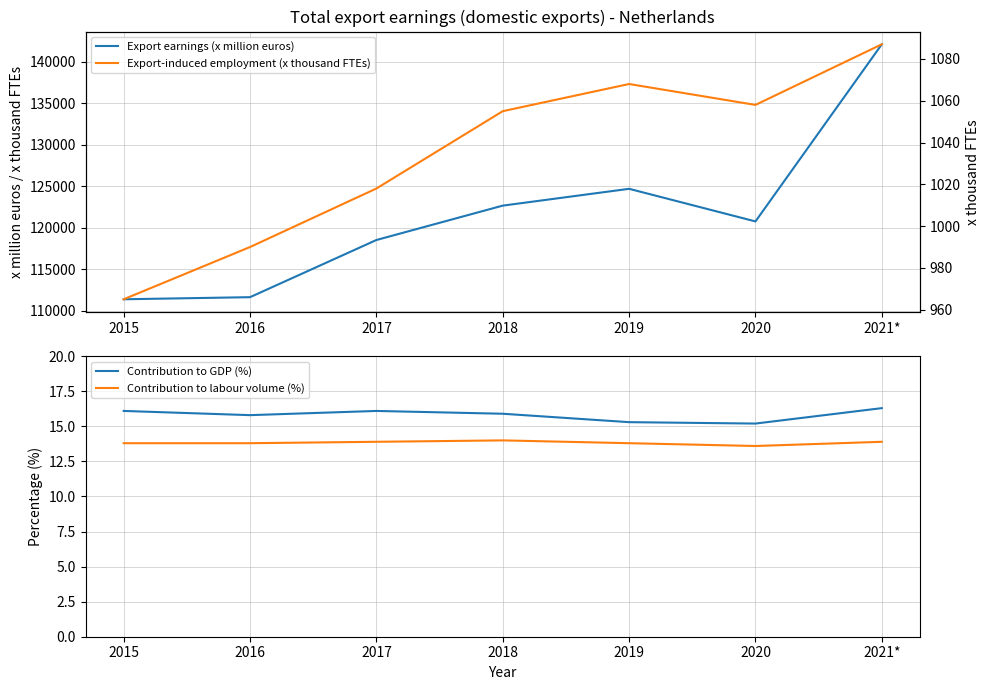

Reading left to right, transcribe all the data shown in this chart.

Export earnings (x million euros): 2015=111411.0	2016=111664.0	2017=118549.0	2018=122690.0	2019=124715.0	2020=120787.0	2021*=142119.0
Contribution to GDP (%): 2015=16.1	2016=15.8	2017=16.1	2018=15.9	2019=15.3	2020=15.2	2021*=16.3
Contribution to labour volume (%): 2015=13.8	2016=13.8	2017=13.9	2018=14.0	2019=13.8	2020=13.6	2021*=13.9
Export-induced employment (x thousand FTEs): 2015=965.0	2016=990.0	2017=1018.0	2018=1055.0	2019=1068.0	2020=1058.0	2021*=1087.0